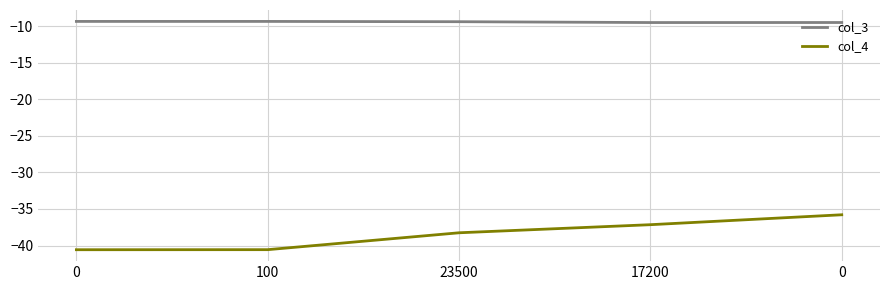

How many lines are shown in the chart?

2